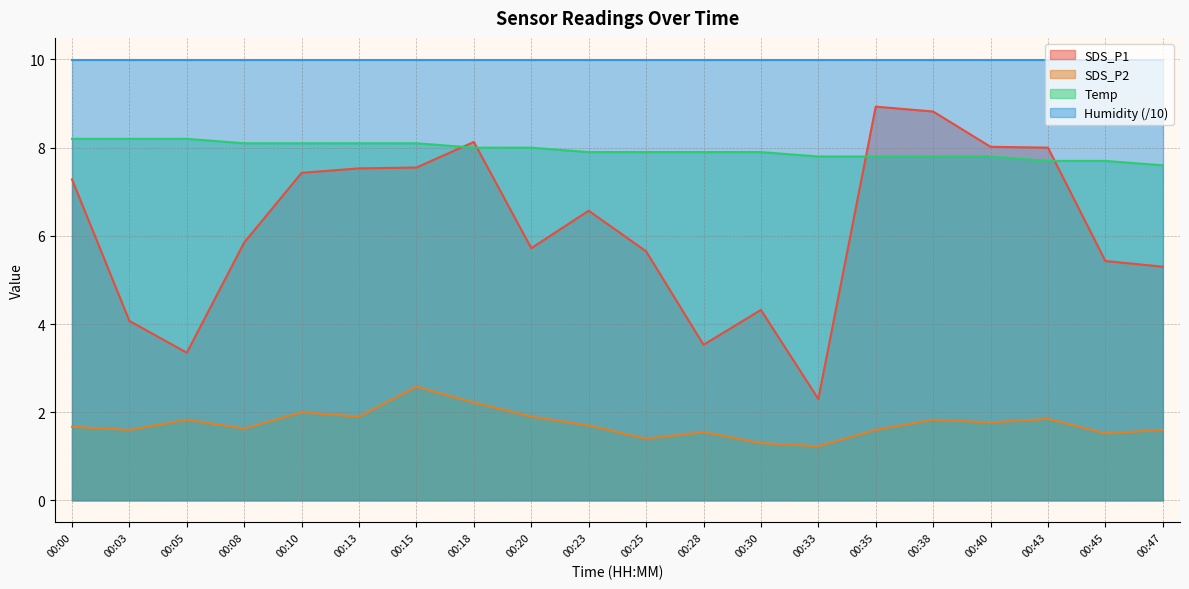

What is the value of the SDS_P2 point at the 6th from the left?

1.9